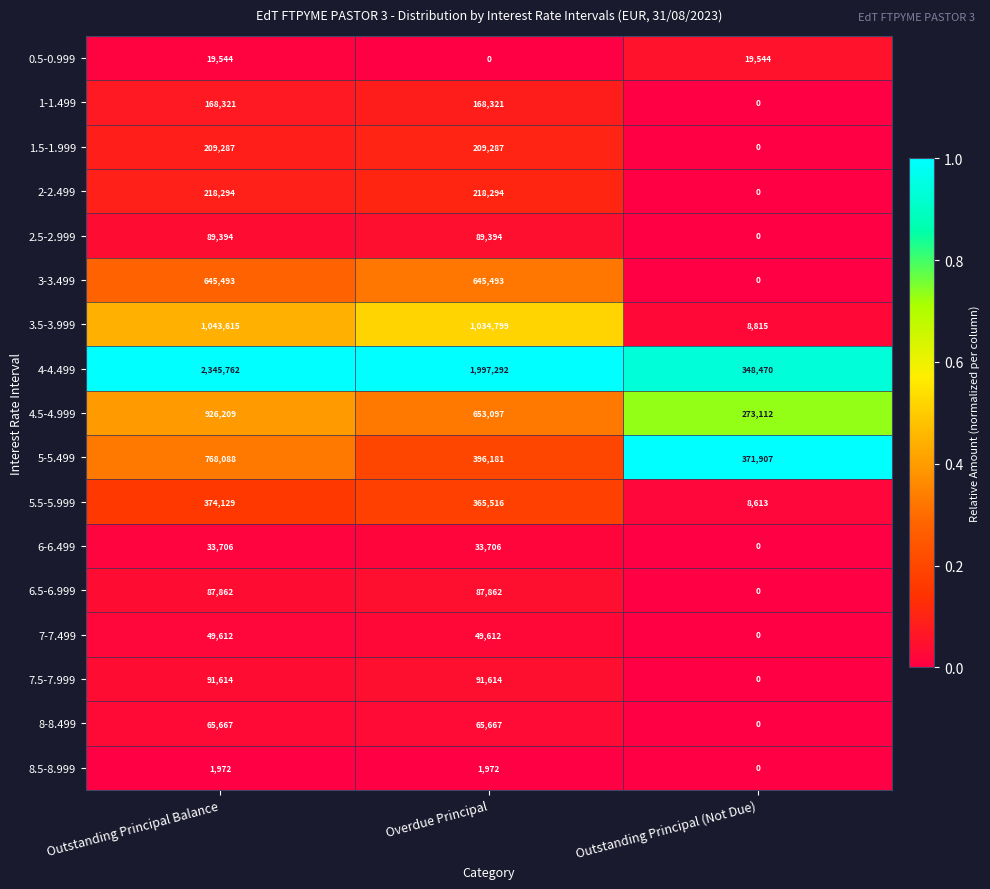

Rank the series by their maximum value, from highest to lowest.

4-4.499, 3.5-3.999, 4.5-4.999, 5-5.499, 3-3.499, 5.5-5.999, 2-2.499, 1.5-1.999, 1-1.499, 7.5-7.999, 2.5-2.999, 6.5-6.999, 8-8.499, 7-7.499, 6-6.499, 0.5-0.999, 8.5-8.999